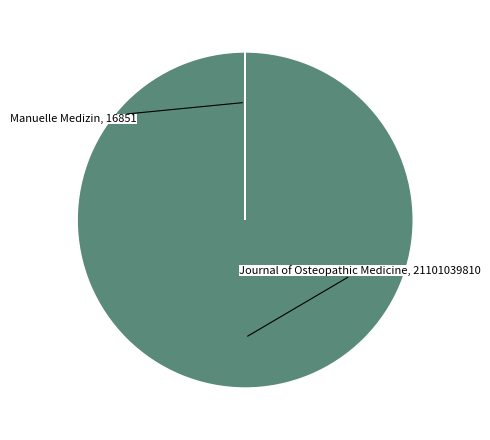

What is the majority slice?

Journal of Osteopathic Medicine